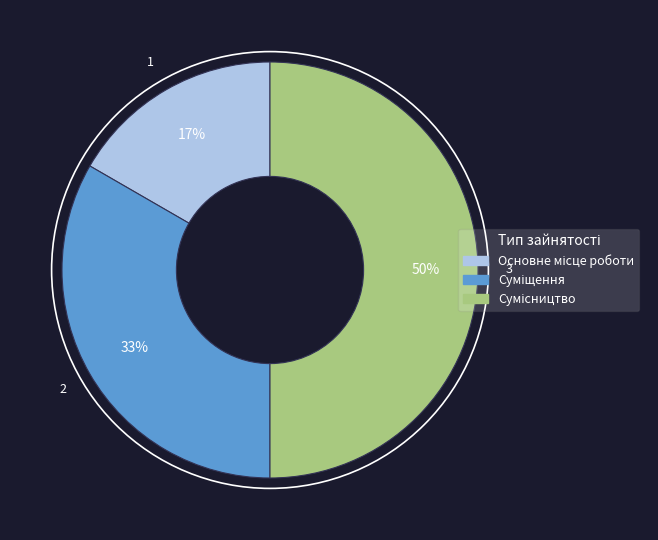

To the nearest percent, what is the difference between the largest and smallest slice percentages?

33%